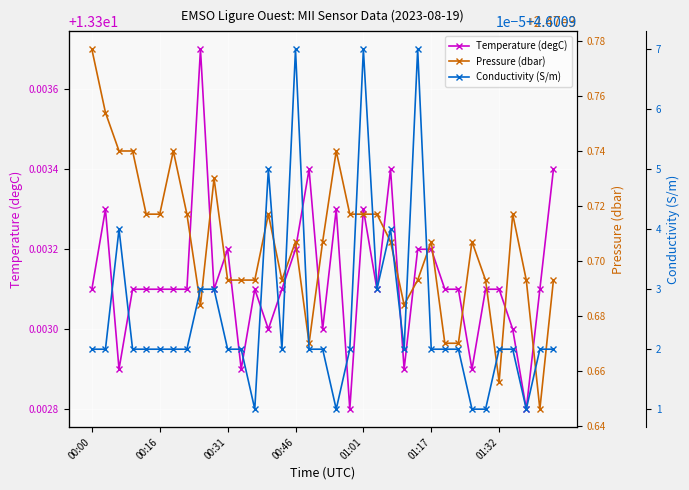

In Conductivity (S/m), how many points are lower than both neighbors (excluding endpoints)?

6